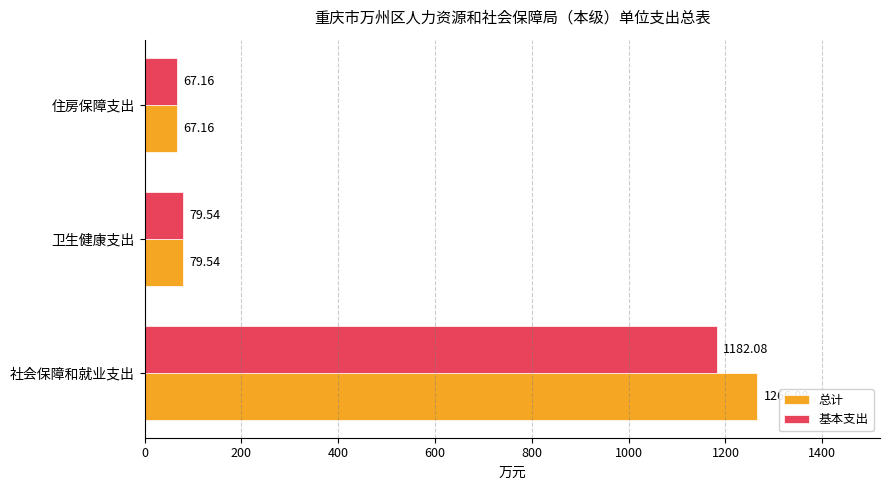

Which series has the widest spread of values?

总计